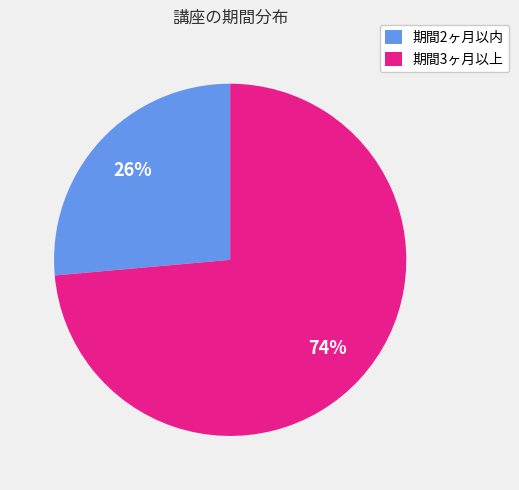

Do 期間3ヶ月以上 and 期間2ヶ月以内 together represent more than half of the pie?

Yes